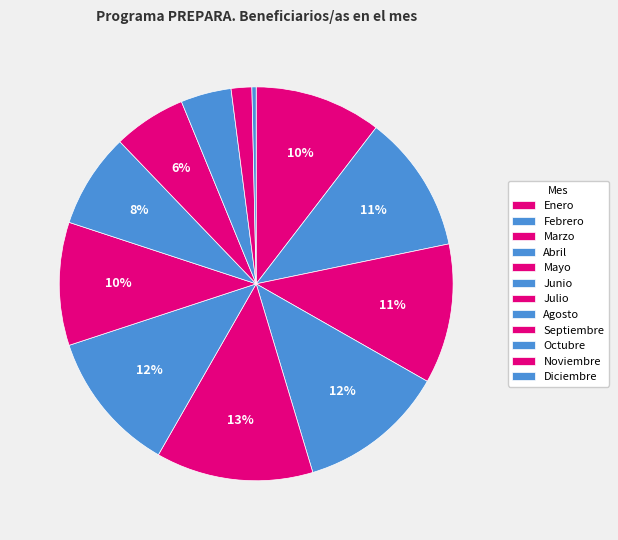

Does any single category account for the majority?

No